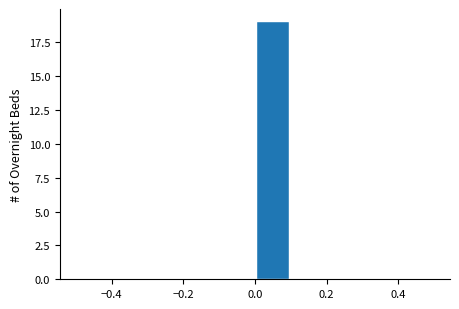

Which range on the x-axis has the tallest bar?

0.0 to 0.1